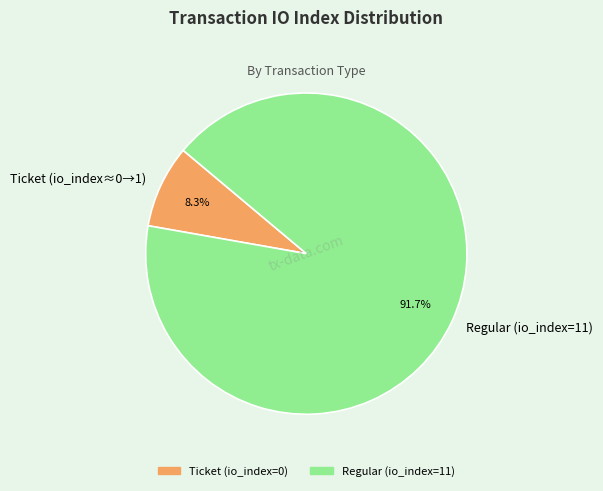

Does Regular (io_index=11) represent more than half of the total?

Yes